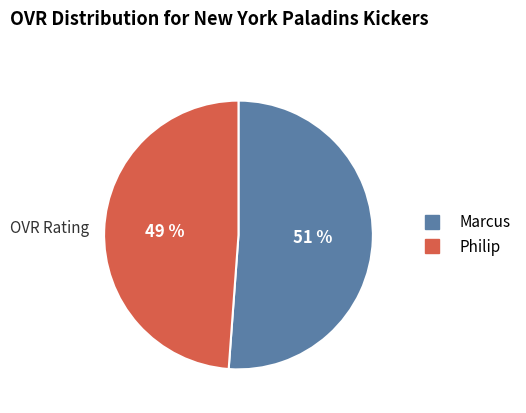

To the nearest percent, what is the average slice percentage?

50%